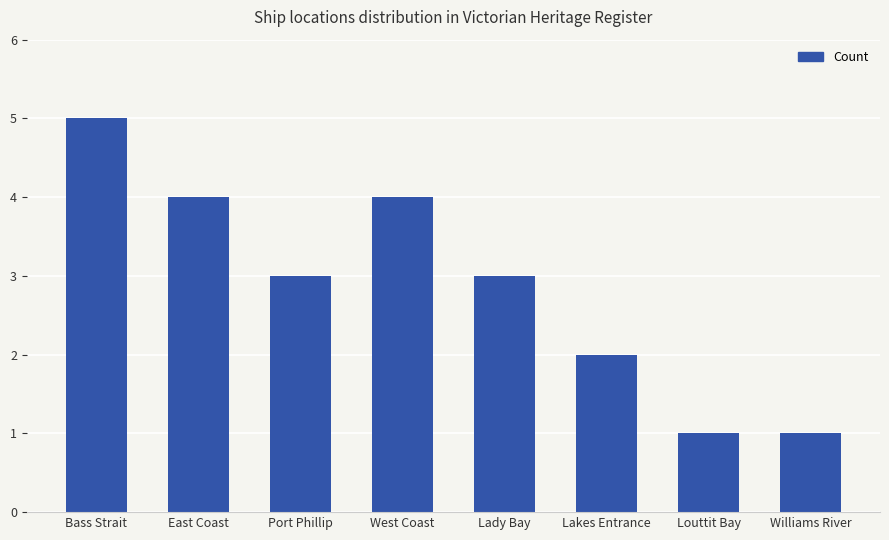

What is the difference between the maximum and second lowest values?

4